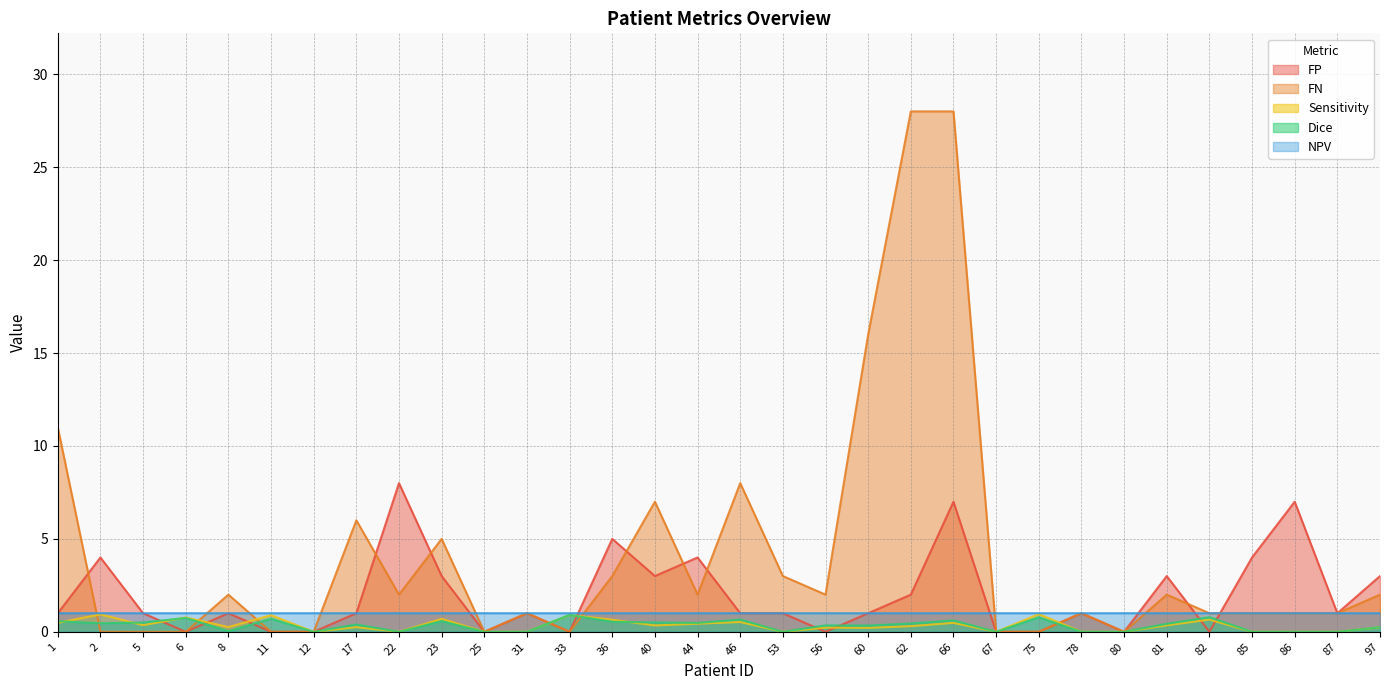

Reading left to right, list all the values displayed in this chart.

FP: 1=1.0	2=4.0	5=1.0	6=0.0	8=1.0	11=0.0	12=0.0	17=1.0	22=8.0	23=3.0	25=0.0	31=1.0	33=0.0	36=5.0	40=3.0	44=4.0	46=1.0	53=1.0	56=0.0	60=1.0	62=2.0	66=7.0	67=0.0	75=0.0	78=1.0	80=0.0	81=3.0	82=0.0	85=4.0	86=7.0	87=1.0	97=3.0
FN: 1=11.0	2=0.0	5=0.0	6=0.0	8=2.0	11=0.0	12=0.0	17=6.0	22=2.0	23=5.0	25=0.0	31=1.0	33=0.0	36=3.0	40=7.0	44=2.0	46=8.0	53=3.0	56=2.0	60=16.0	62=28.0	66=28.0	67=0.0	75=0.0	78=1.0	80=0.0	81=2.0	82=1.0	85=1.0	86=1.0	87=1.0	97=2.0
Sensitivity: 1=0.5	2=0.9	5=0.4	6=0.8	8=0.3	11=0.9	12=0.0	17=0.3	22=0.0	23=0.7	25=0.0	31=0.0	33=0.9	36=0.6	40=0.3	44=0.4	46=0.5	53=0.0	56=0.2	60=0.2	62=0.3	66=0.5	67=0.0	75=1.0	78=0.0	80=0.0	81=0.3	82=0.7	85=0.0	86=0.0	87=0.0	97=0.2
Dice: 1=0.6	2=0.5	5=0.5	6=0.7	8=0.0	11=0.7	12=0.0	17=0.4	22=0.0	23=0.6	25=0.0	31=0.0	33=0.9	36=0.5	40=0.5	44=0.5	46=0.7	53=0.0	56=0.3	60=0.3	62=0.4	66=0.6	67=0.0	75=0.8	78=0.0	80=0.0	81=0.4	82=0.8	85=0.0	86=0.0	87=0.0	97=0.2
NPV: 1=1.0	2=1.0	5=1.0	6=1.0	8=1.0	11=1.0	12=1.0	17=1.0	22=1.0	23=1.0	25=1.0	31=1.0	33=1.0	36=1.0	40=1.0	44=1.0	46=1.0	53=1.0	56=1.0	60=1.0	62=1.0	66=1.0	67=1.0	75=1.0	78=1.0	80=1.0	81=1.0	82=1.0	85=1.0	86=1.0	87=1.0	97=1.0